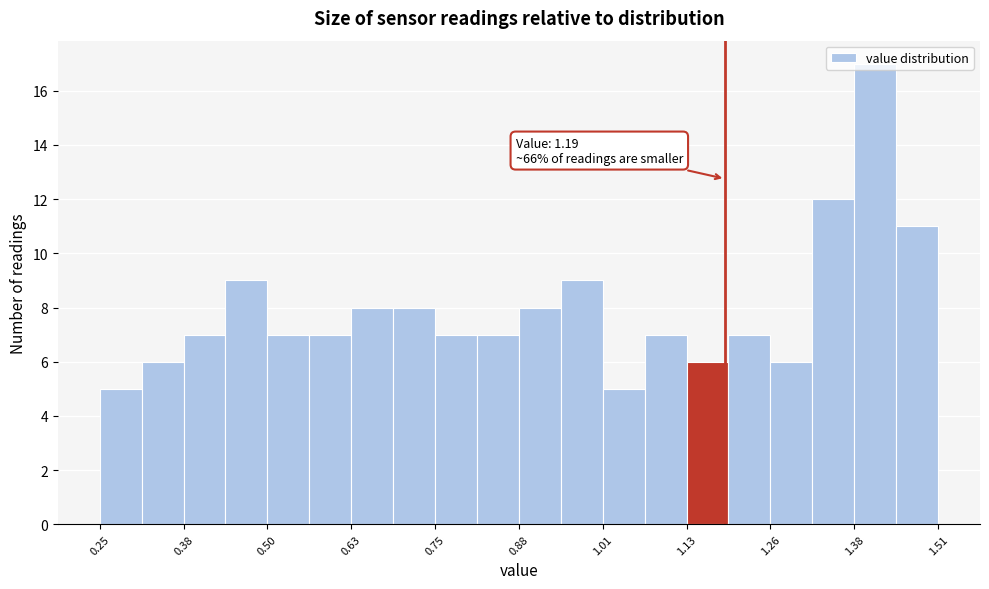

Around what value on the x-axis is the tallest bar? Give the approximate position of its centre, as read against the axis.

1.42